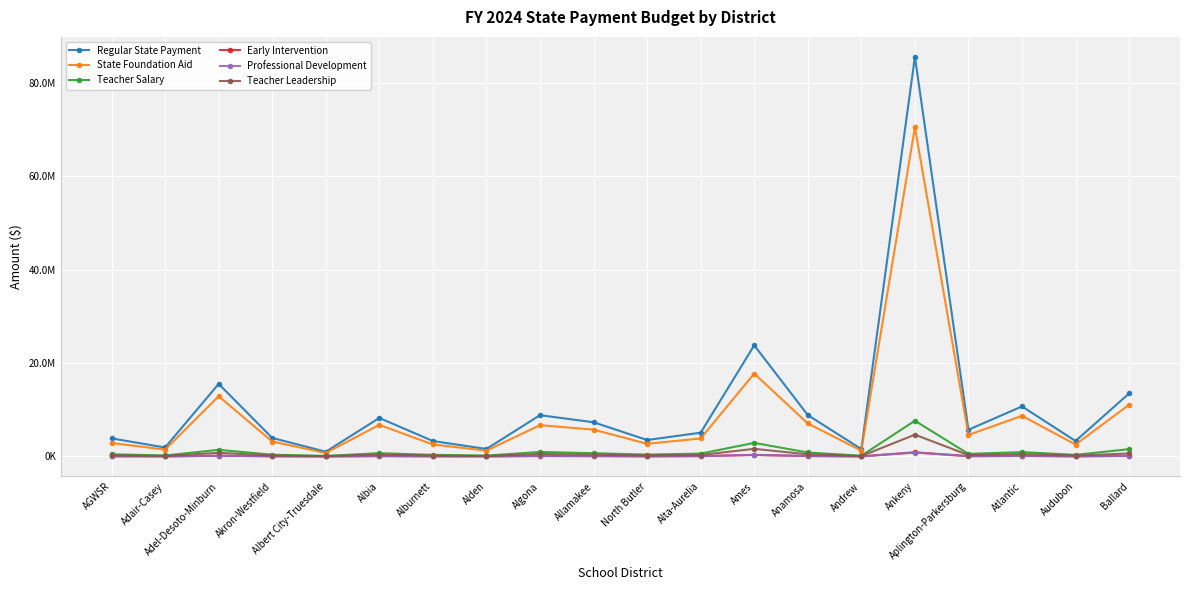

What position from the right is Anamosa?

7